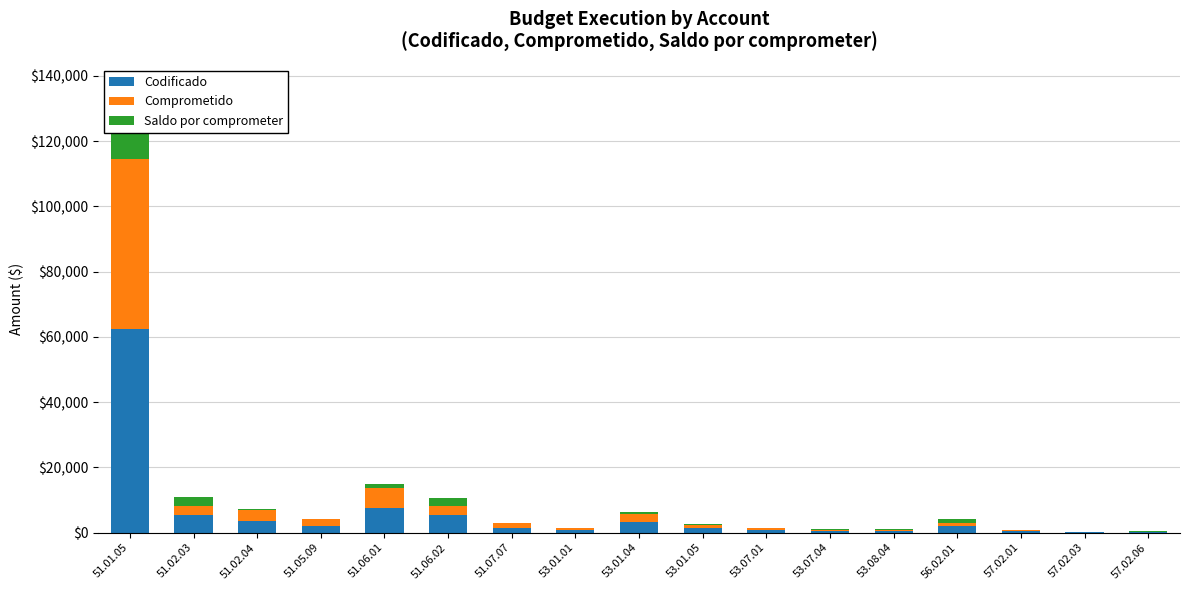

How many bars are there in total?

51